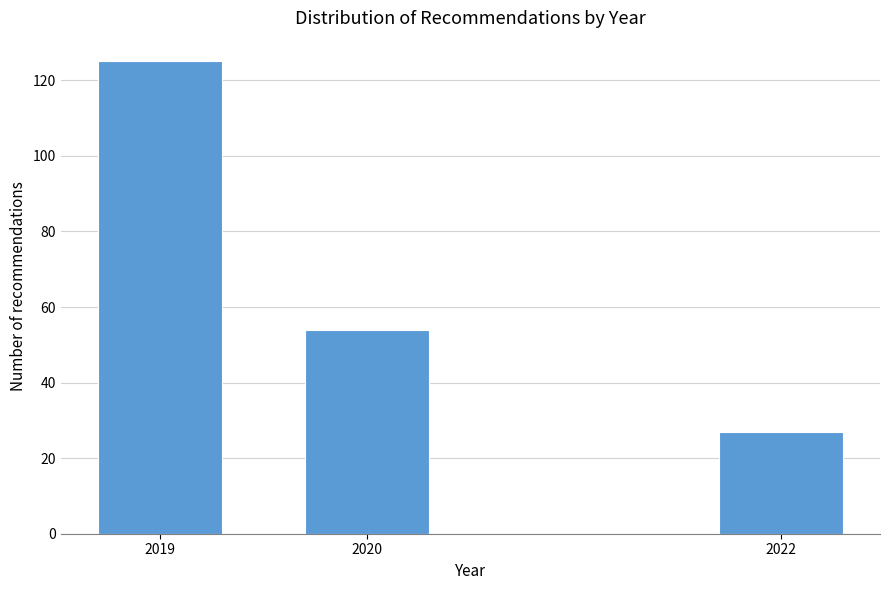

Reading left to right, extract all data points from this chart.

2019=125	2020=54	2022=27